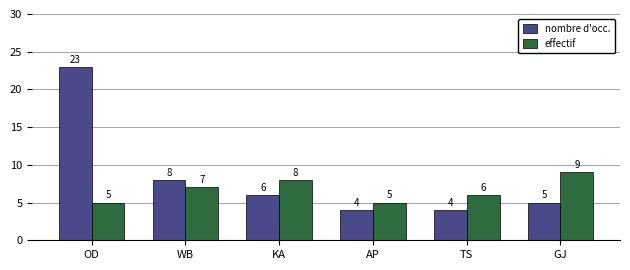

Count the effectif values in the range 5 to 8.

5